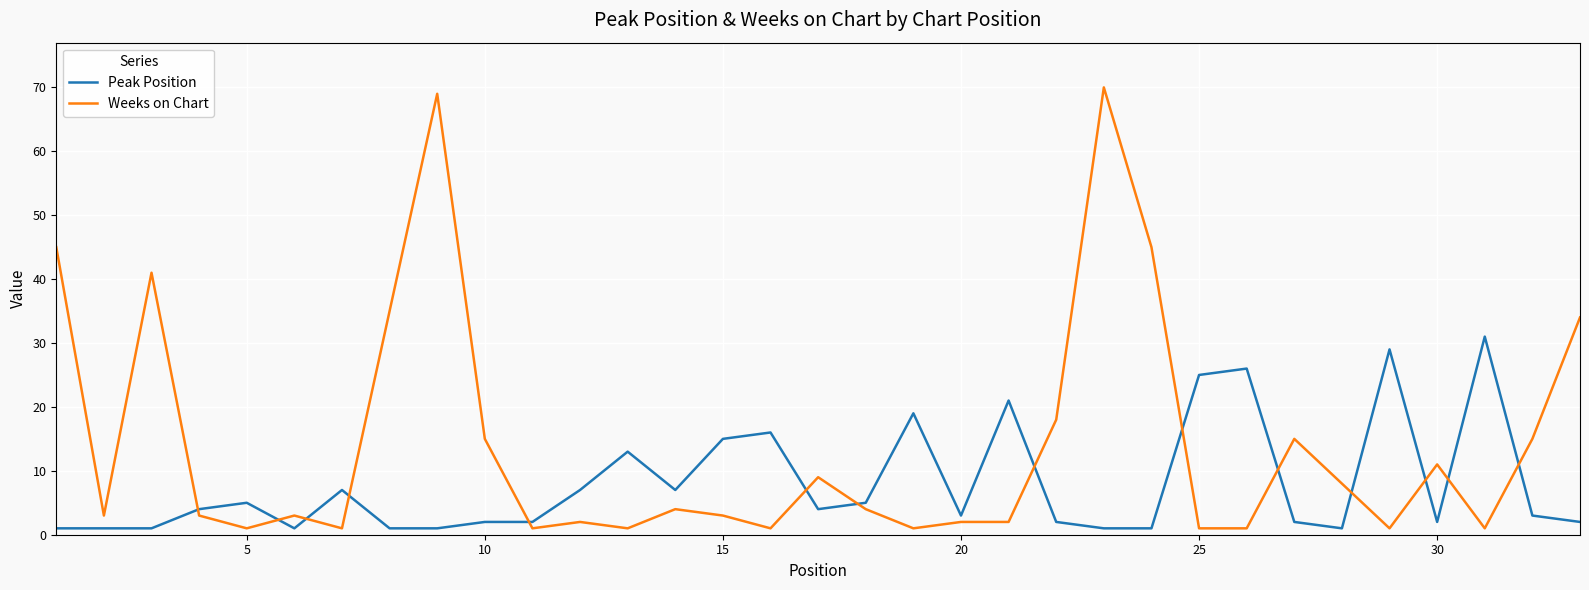

Which series has the largest total across all categories?

Weeks on Chart